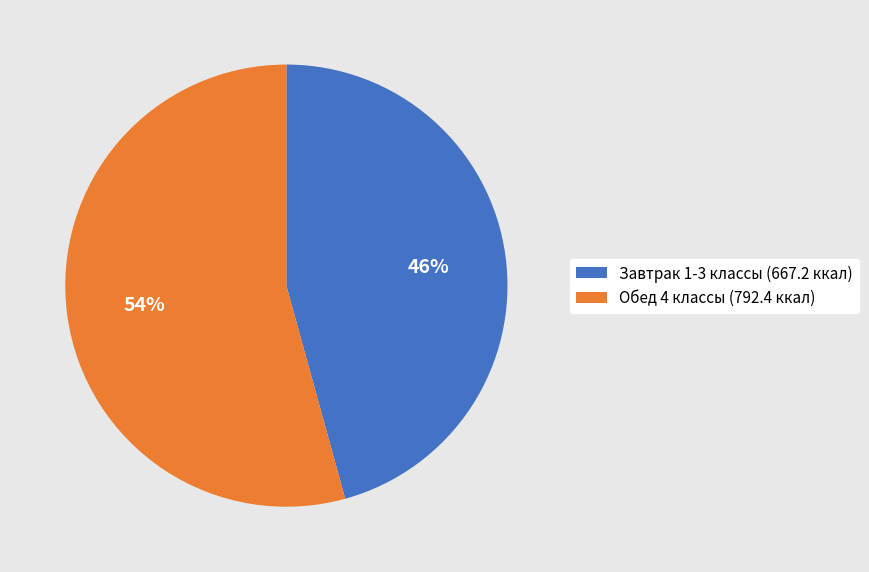

Do Обед 4 классы (792.4 ккал) and Завтрак 1-3 классы (667.2 ккал) together represent more than half of the pie?

Yes